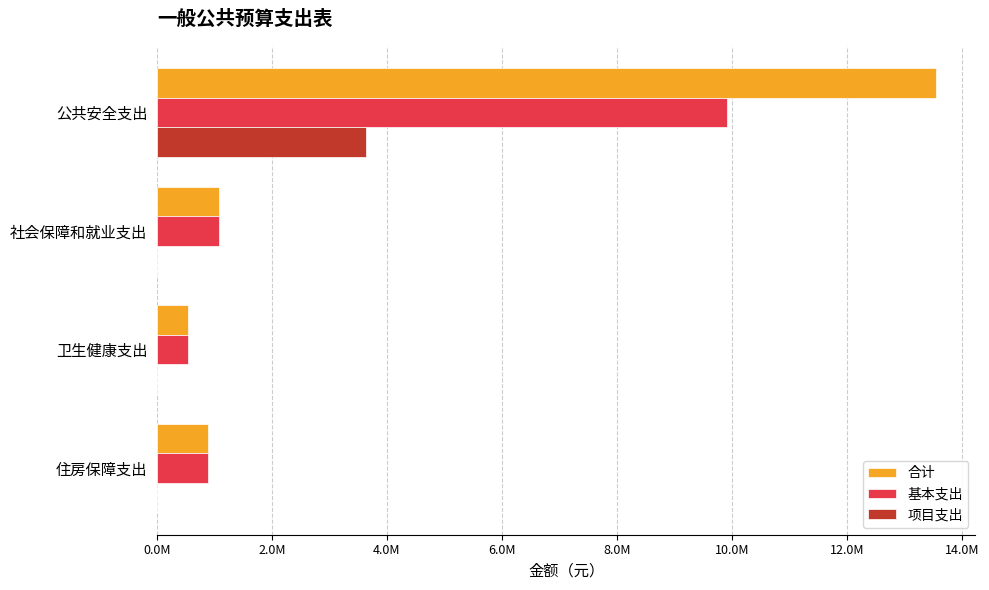

What are all the series names shown in the legend?

合计, 基本支出, 项目支出